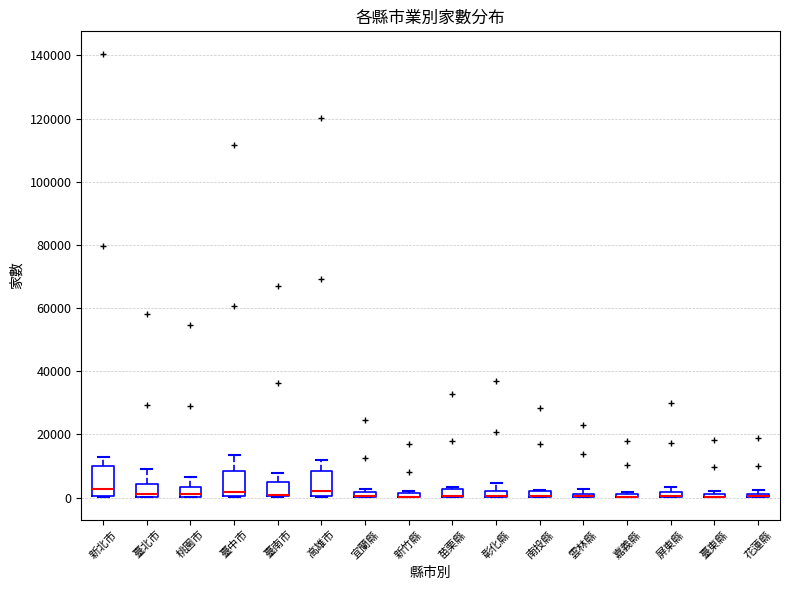

Where is the lower edge of the box for 嘉義縣 on the y-axis? The values are not printed on the chart, so give them approximately, as read against the axis.

0